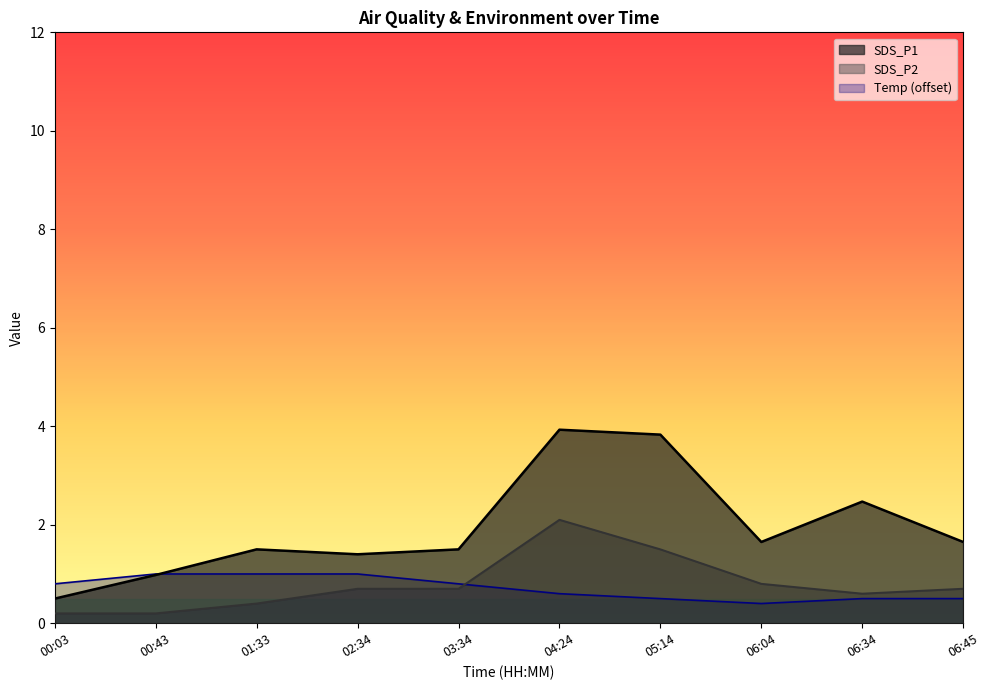

Does the chart have visible grid lines?

No